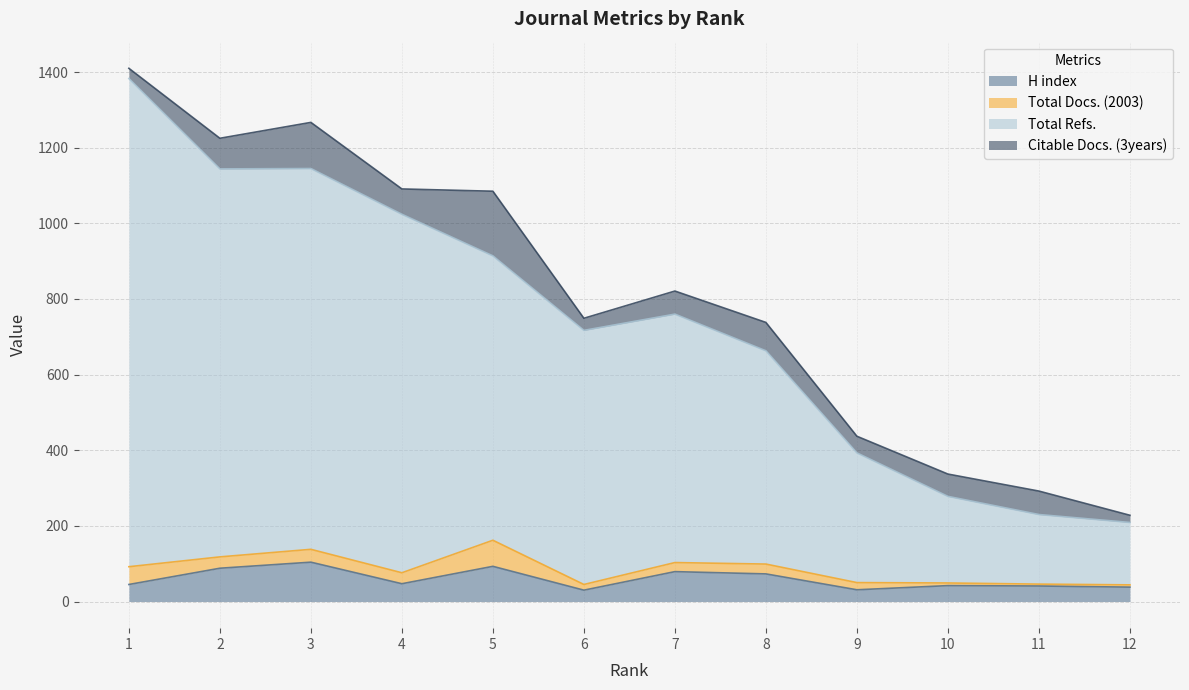

Which label corresponds to the largest value in the chart?

1